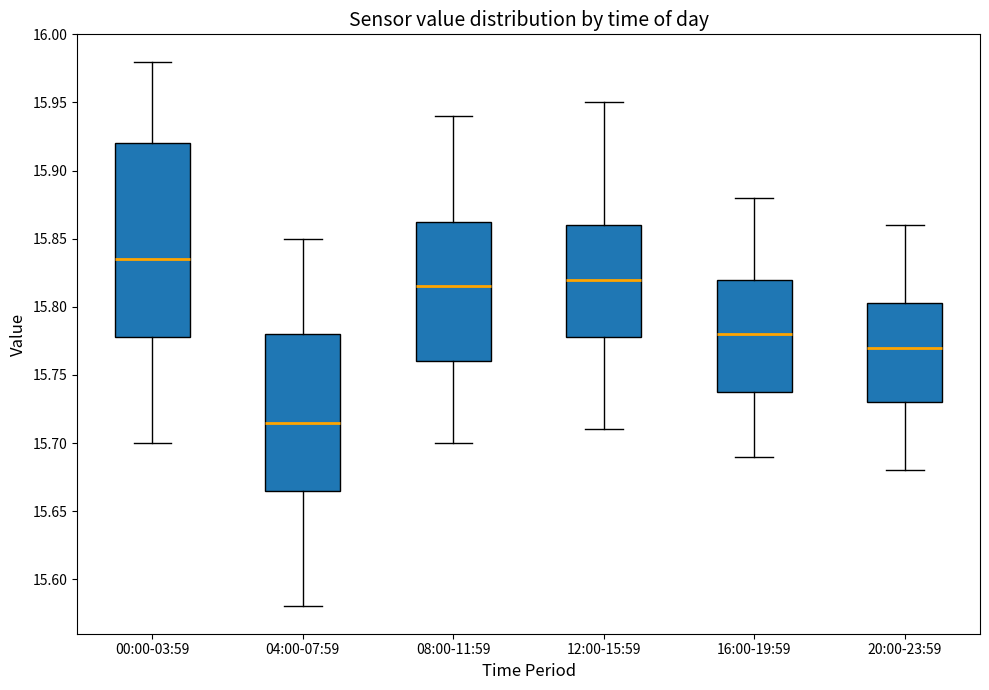

Reading left to right, read every box against the y-axis: the position of its median line, the range the box covers, and the ends of its whiskers. The values are not printed on the chart, so give them approximately, as read against the axis.

00:00-03:59: median 15.835, box 15.780 to 15.920, whiskers 15.700 to 15.980
04:00-07:59: median 15.715, box 15.665 to 15.780, whiskers 15.580 to 15.850
08:00-11:59: median 15.815, box 15.760 to 15.865, whiskers 15.700 to 15.940
12:00-15:59: median 15.820, box 15.780 to 15.860, whiskers 15.710 to 15.950
16:00-19:59: median 15.780, box 15.740 to 15.820, whiskers 15.690 to 15.880
20:00-23:59: median 15.770, box 15.730 to 15.805, whiskers 15.680 to 15.860